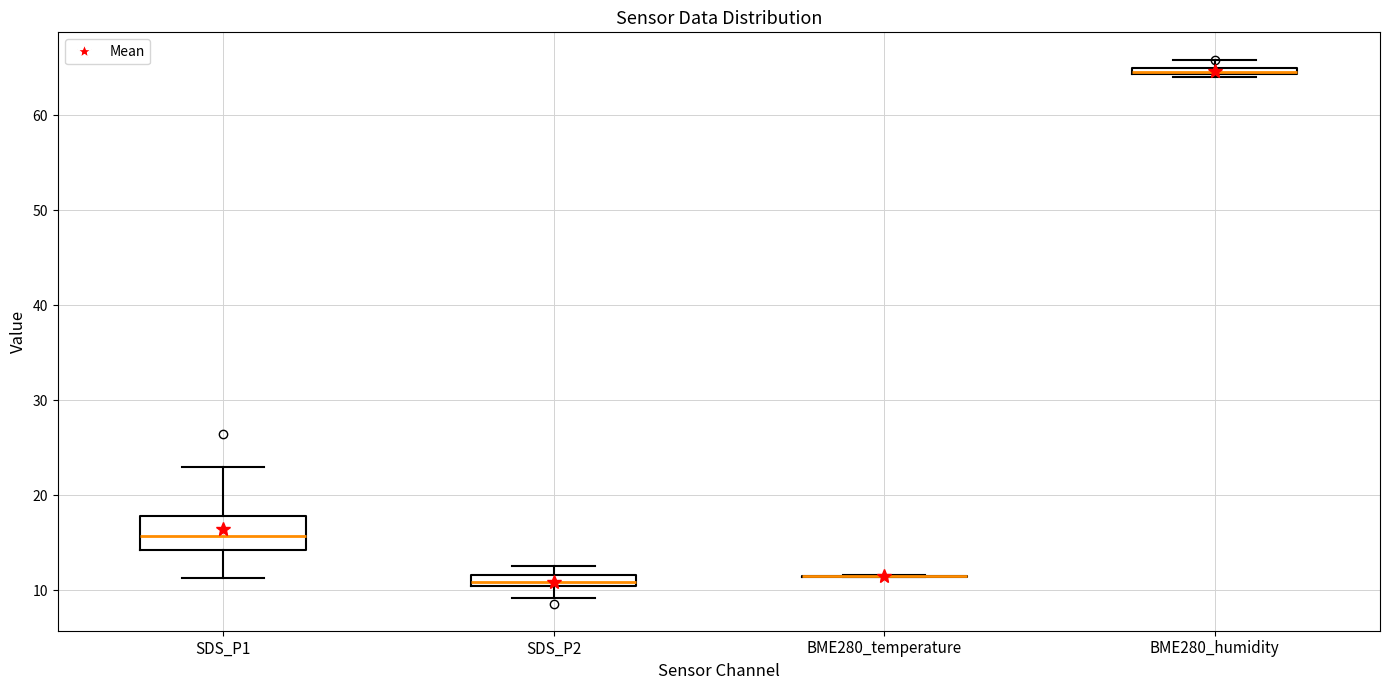

Where is the lower edge of the box for SDS_P2 on the y-axis? The values are not printed on the chart, so give them approximately, as read against the axis.

10